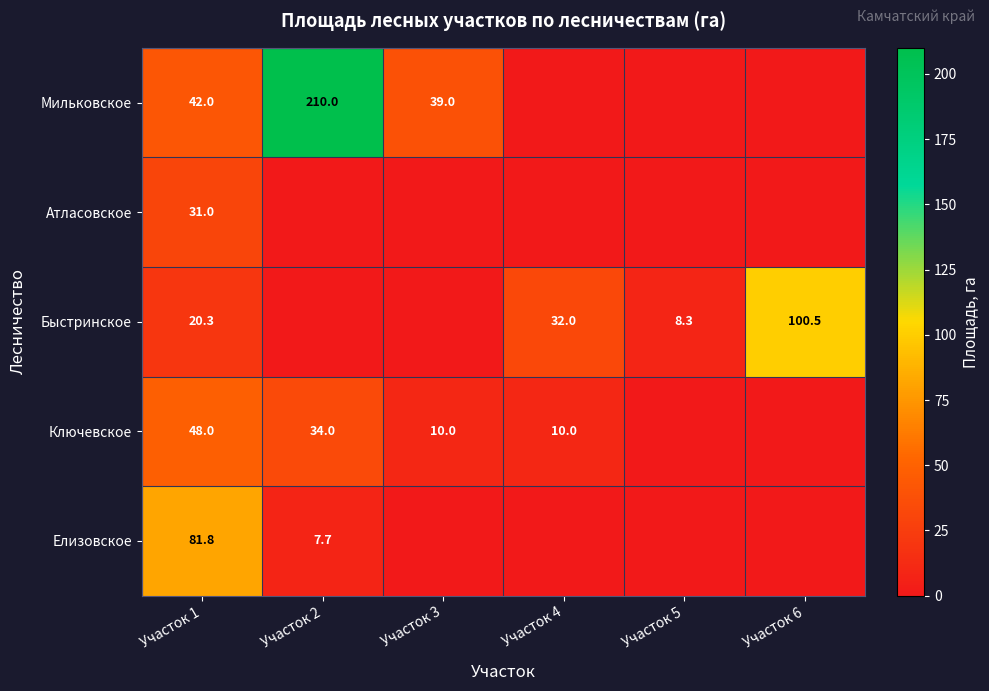

Between Участок 2 and Участок 4, which is larger?

Участок 2